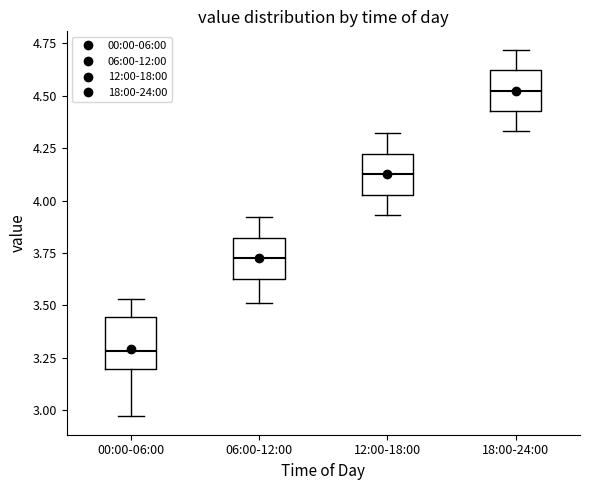

Which box's median line is the highest?

18:00-24:00